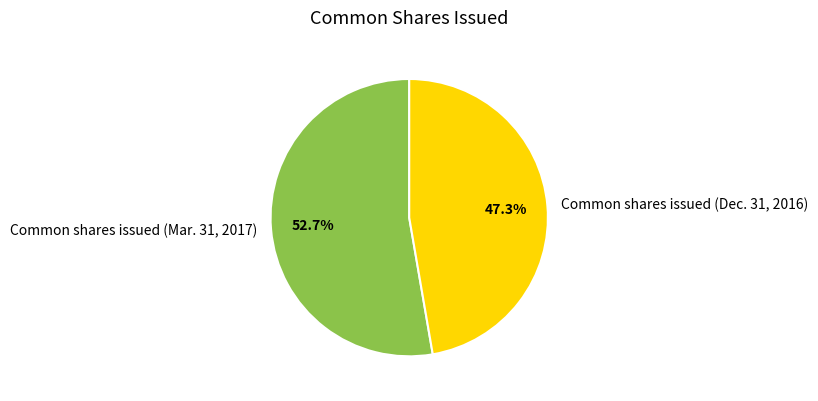

Which slice is the smallest?

Common shares issued (Dec. 31, 2016)